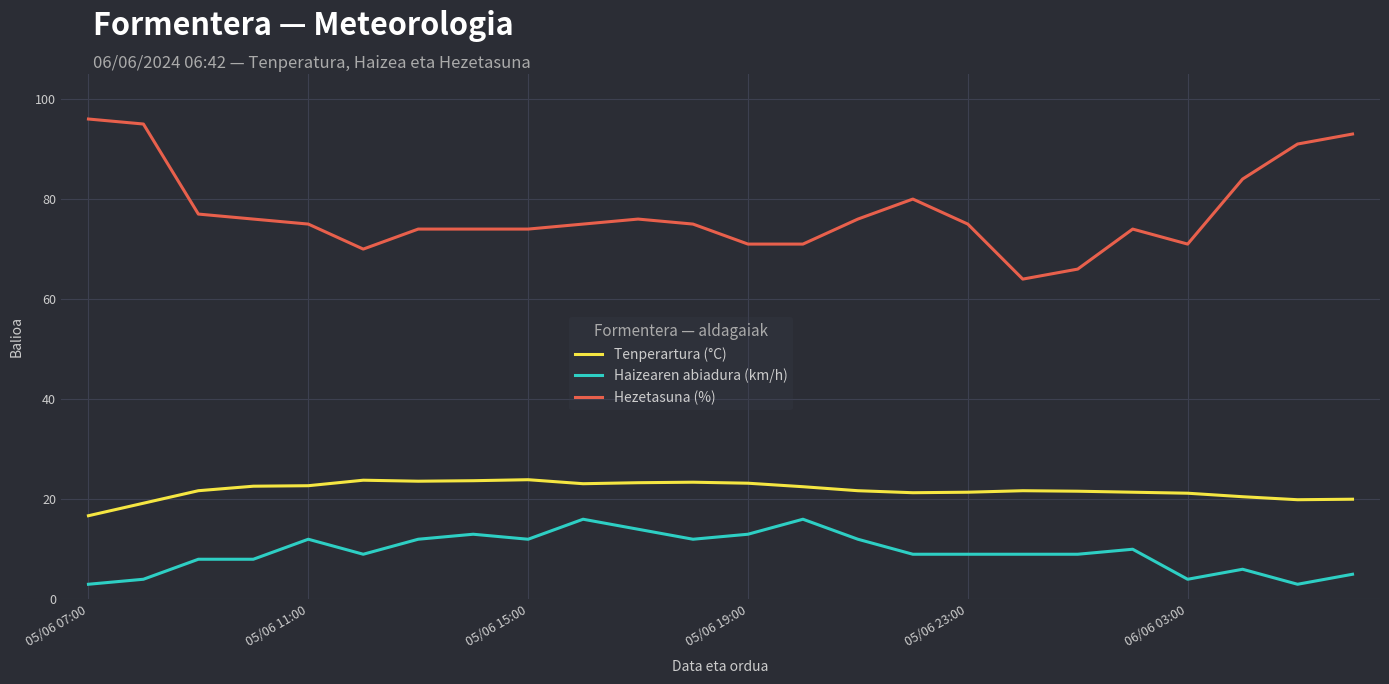

True or false: Haizearen abiadura (km/h) and Hezetasuna (%) intersect in this chart.

False